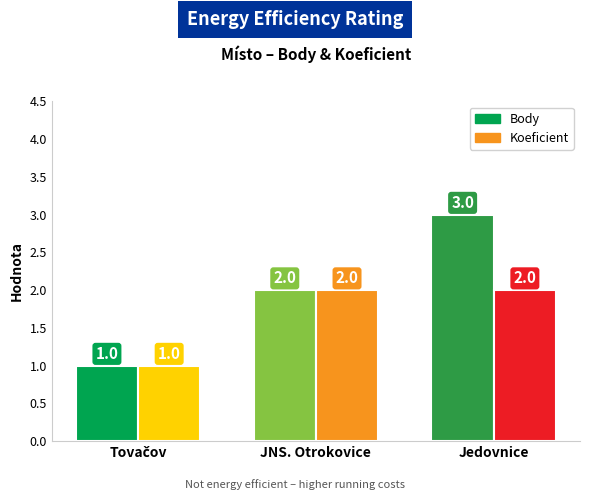

How many categories are shown in the chart?

3